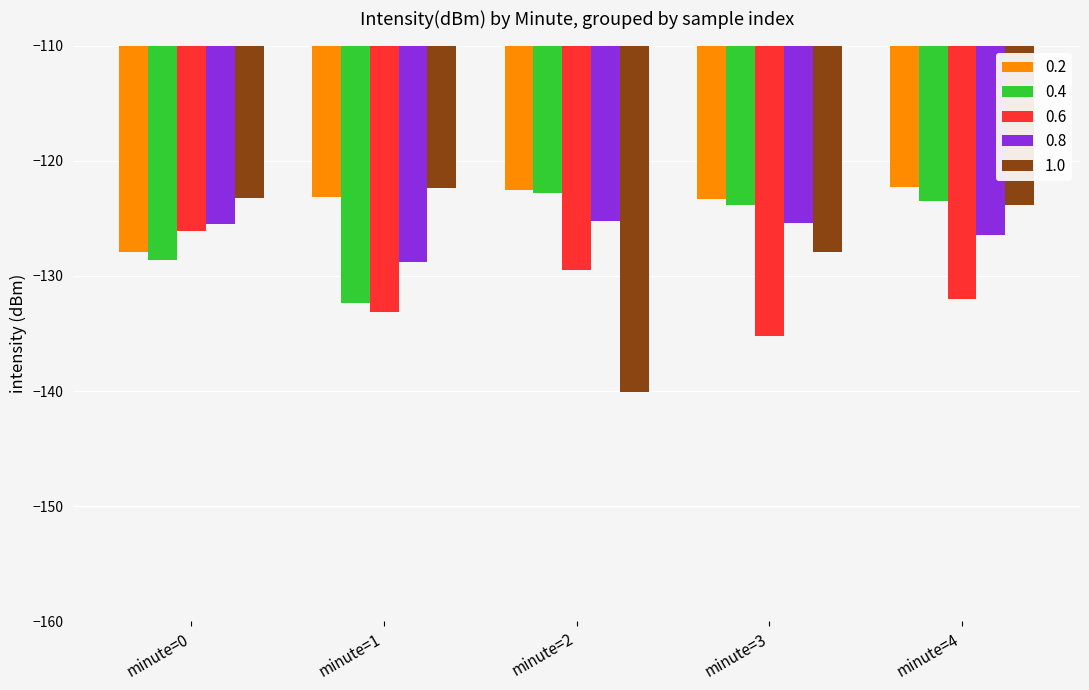

What is the value of the 0.2 bar at the 2nd from the left?

-123.2